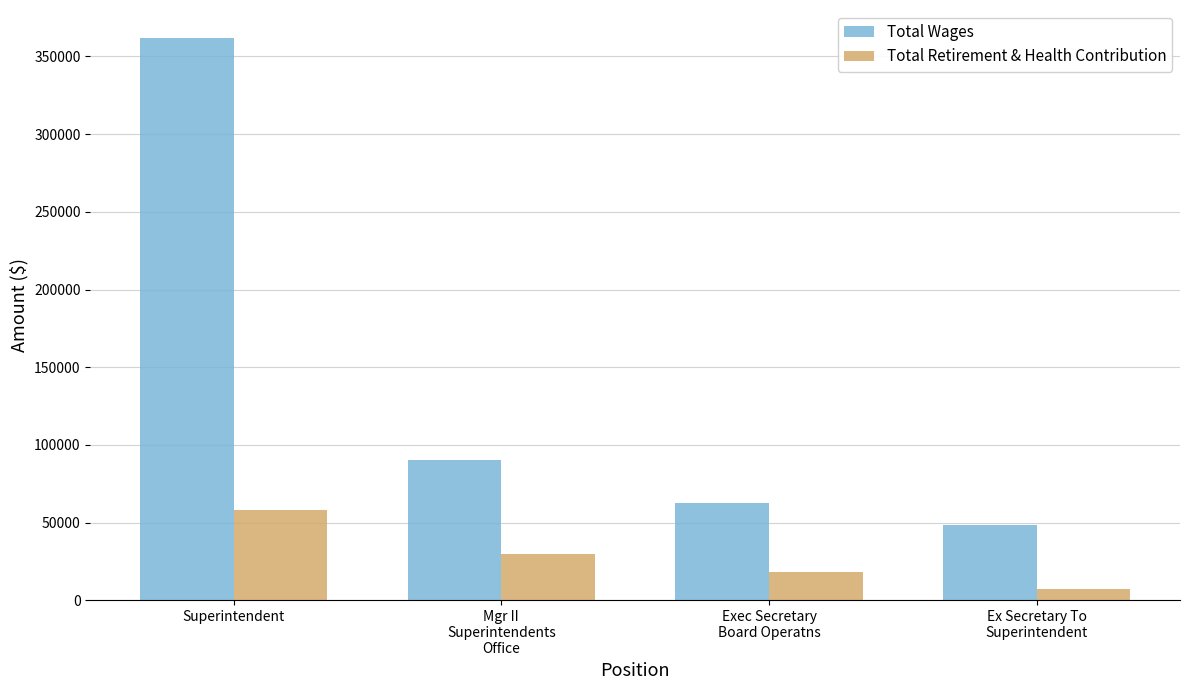

What is the value of the Total Wages bar at the 1st from the left?

361814